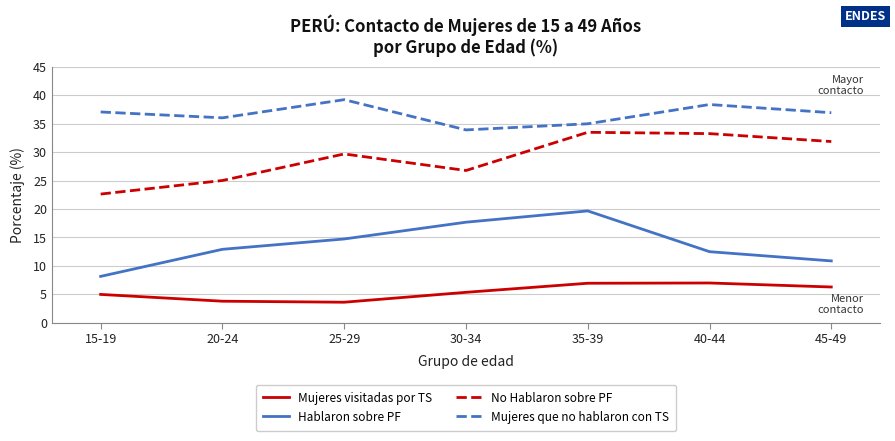

Where does the Hablaron sobre PF series first go above 12?

20-24